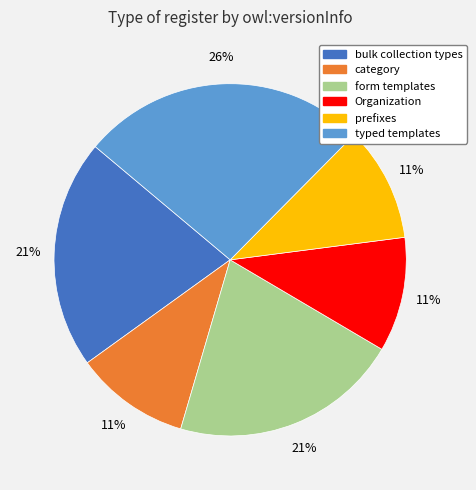

Do bulk collection types and category together represent more than half of the pie?

No